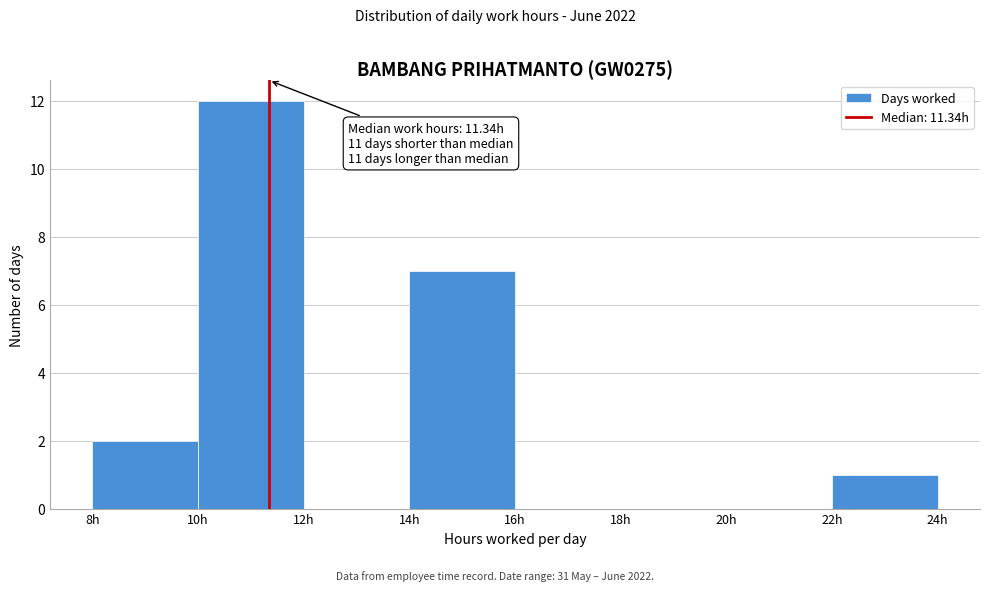

Over which range of the x-axis is the bar tallest?

10 to 12